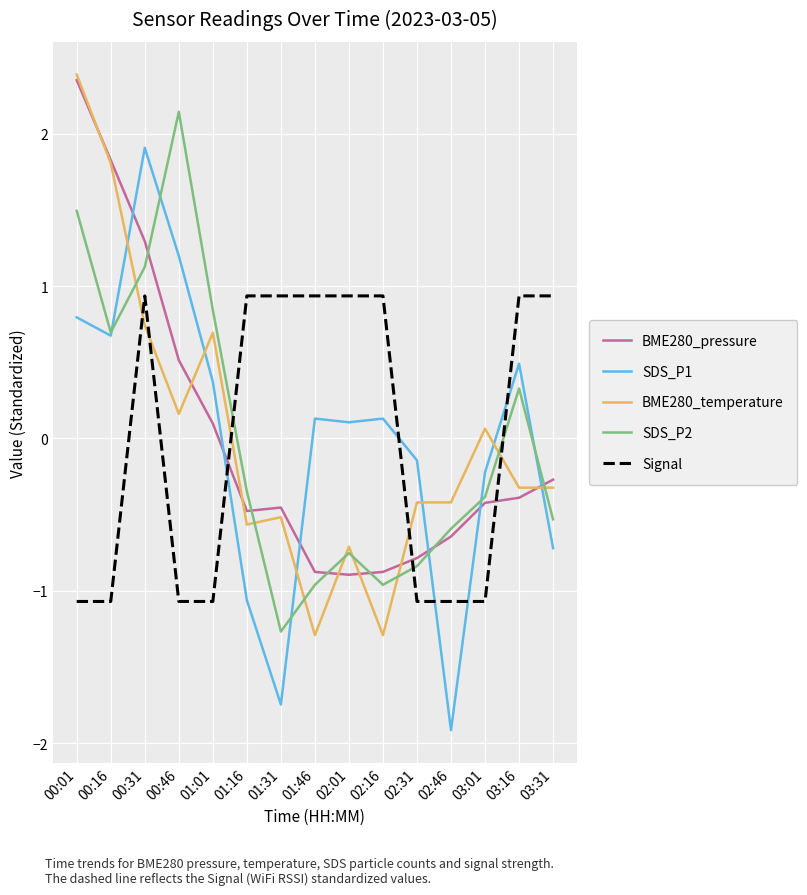

Where do BME280_pressure and SDS_P2 first cross each other?

00:31 and 00:46